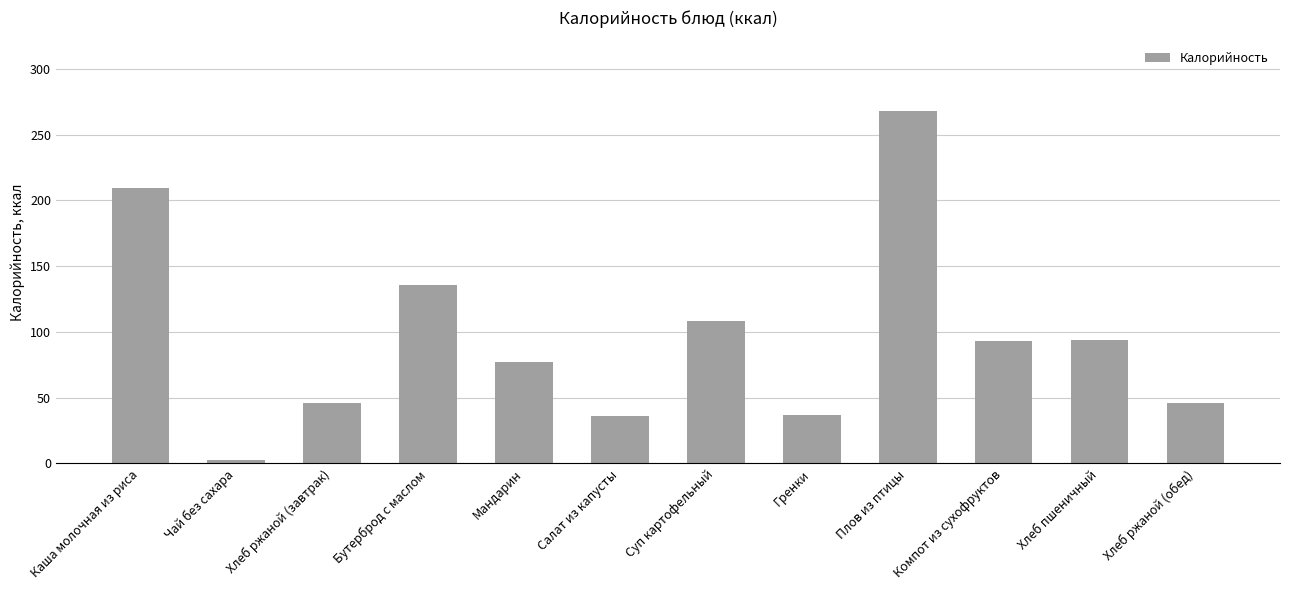

What is the difference between the maximum and second lowest values?

232.0